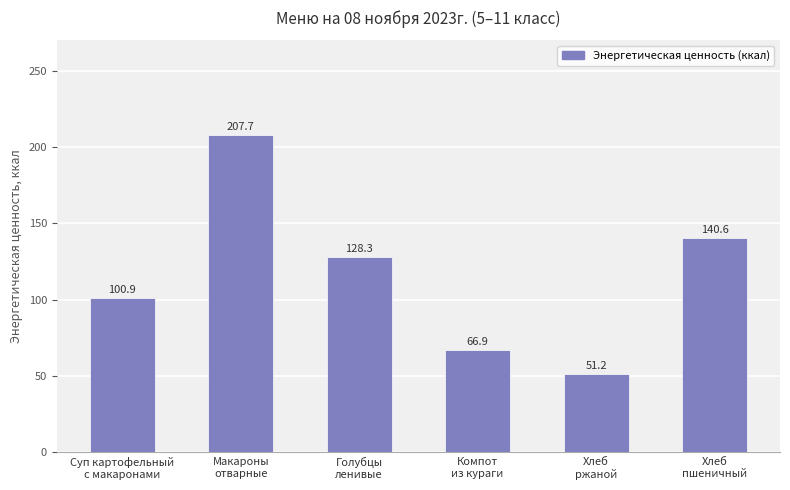

The chart shows a value of 51.2 at Хлеб
ржаной. True or false?

True